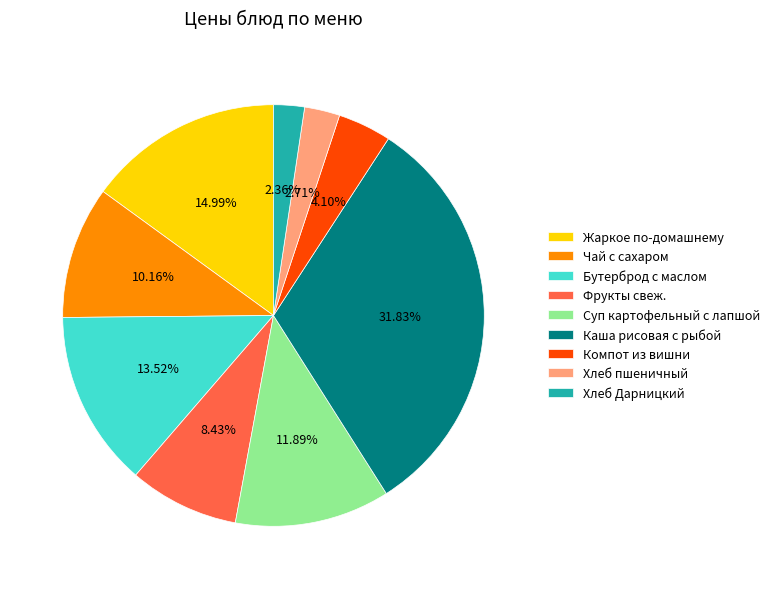

To the nearest percent, what is the average slice percentage?

11%